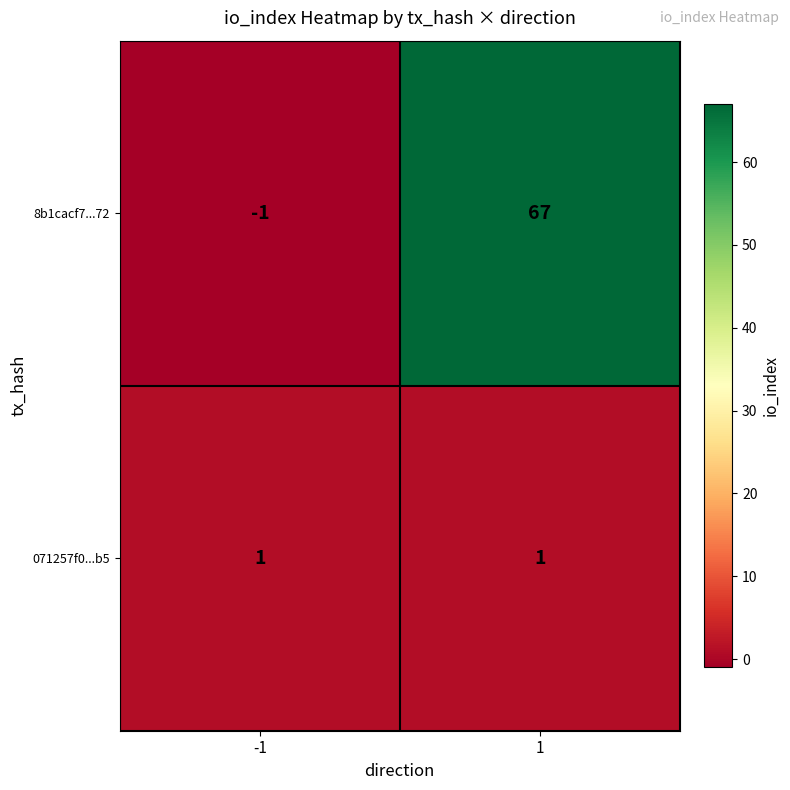

Rank the series by their average value, from lowest to highest.

071257f0...b5, 8b1cacf7...72